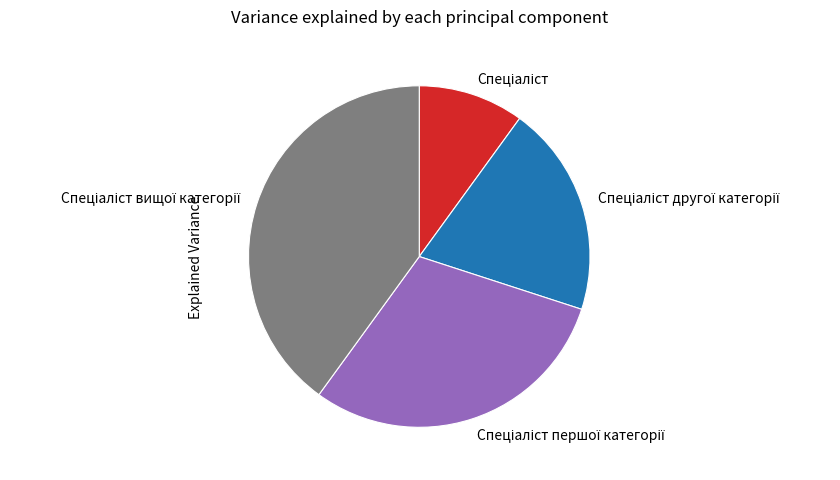

Count the number of slices in the pie.

4